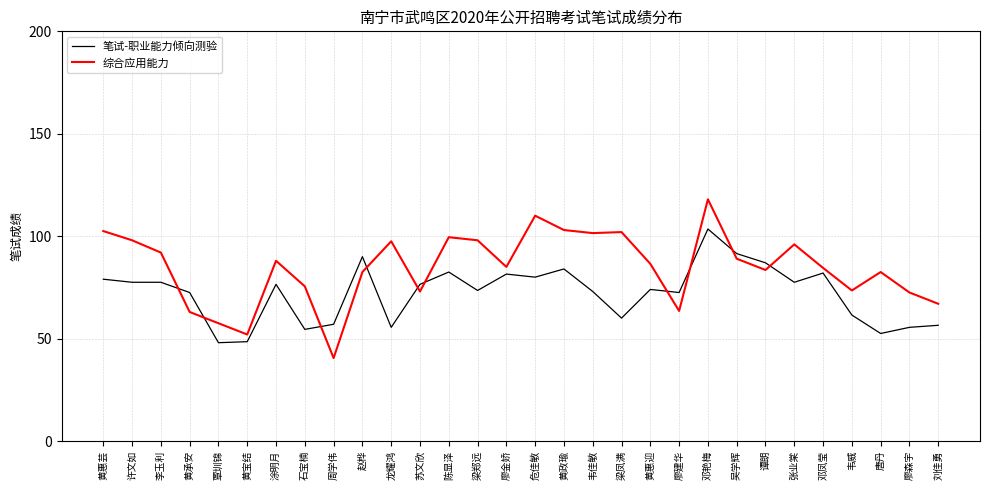

After their last crossing, which series has the higher values: 综合应用能力 or 笔试-职业能力倾向测验?

综合应用能力